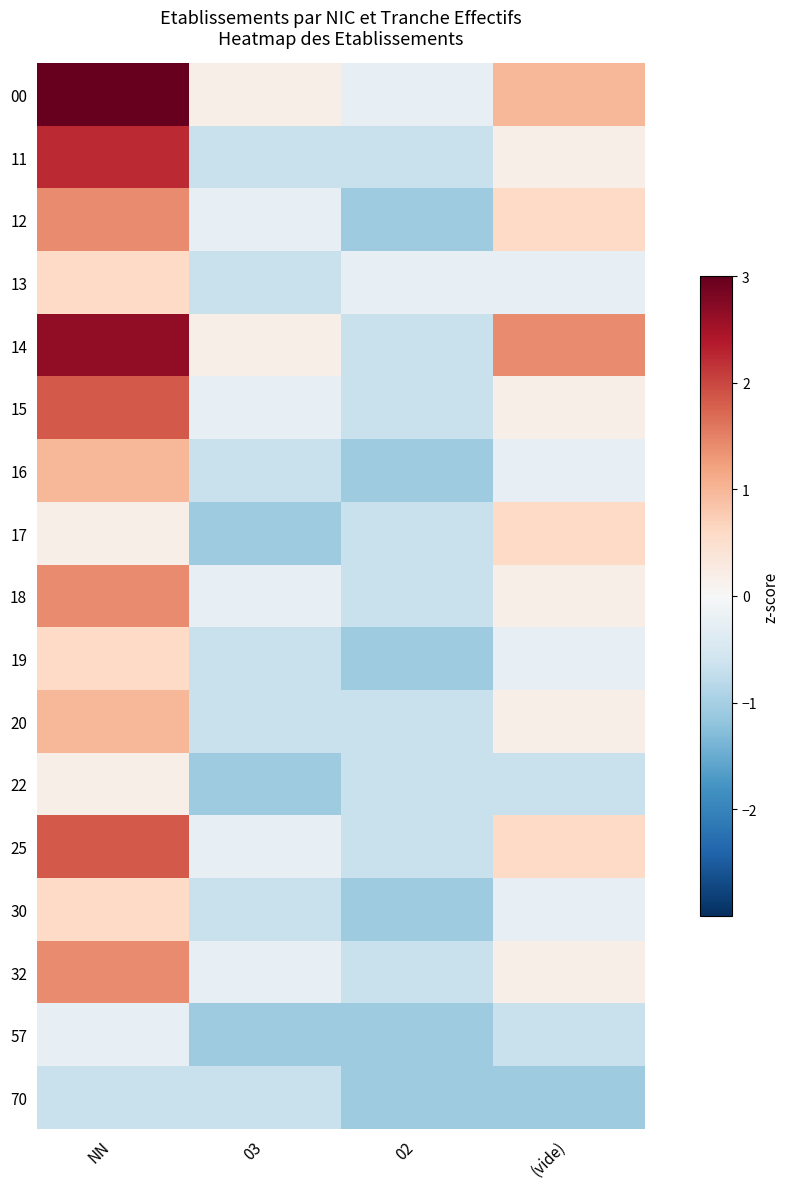

How many distinct data groups are displayed?

17